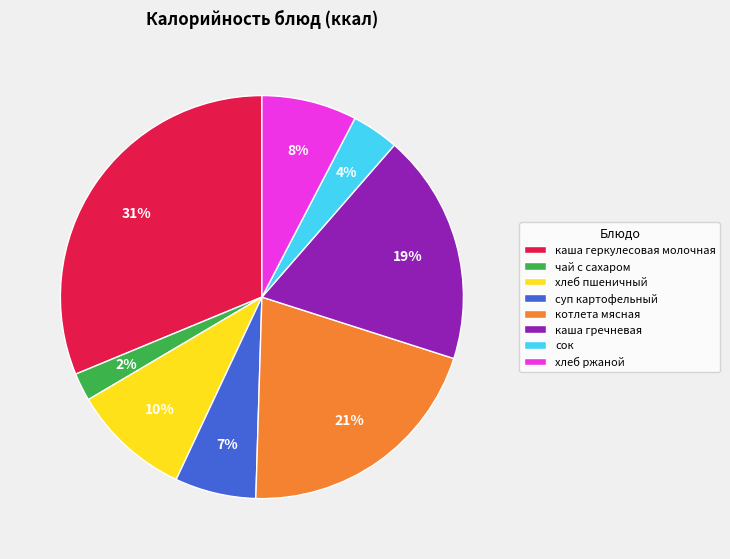

Approximately how many times larger is the value at сок compared to хлеб пшеничный?

0.4